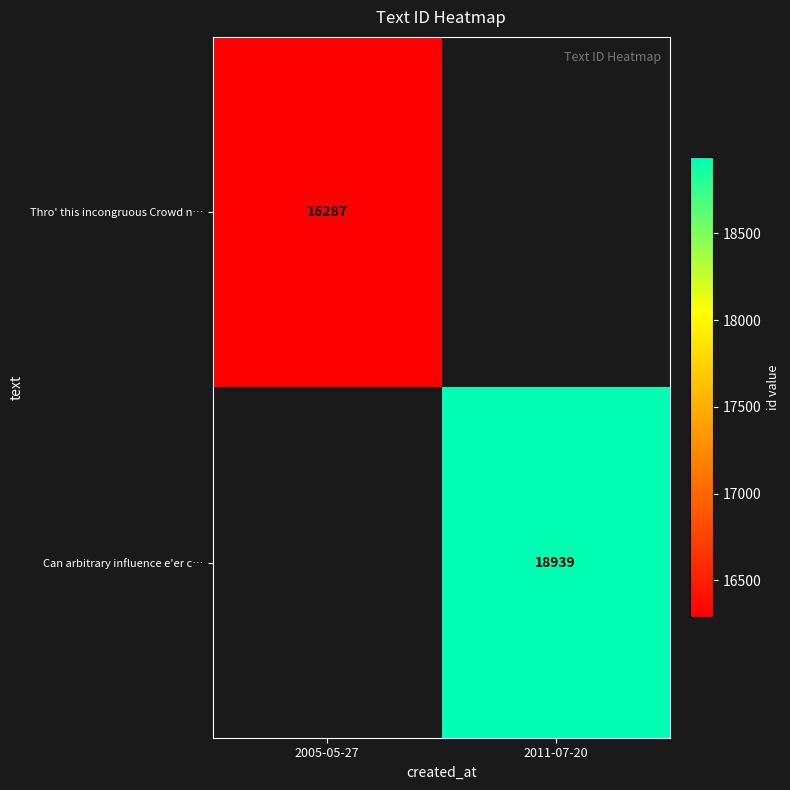

The Can arbitrary influence e'er c… series shows 32284 at 2011-07-20. True or false?

False